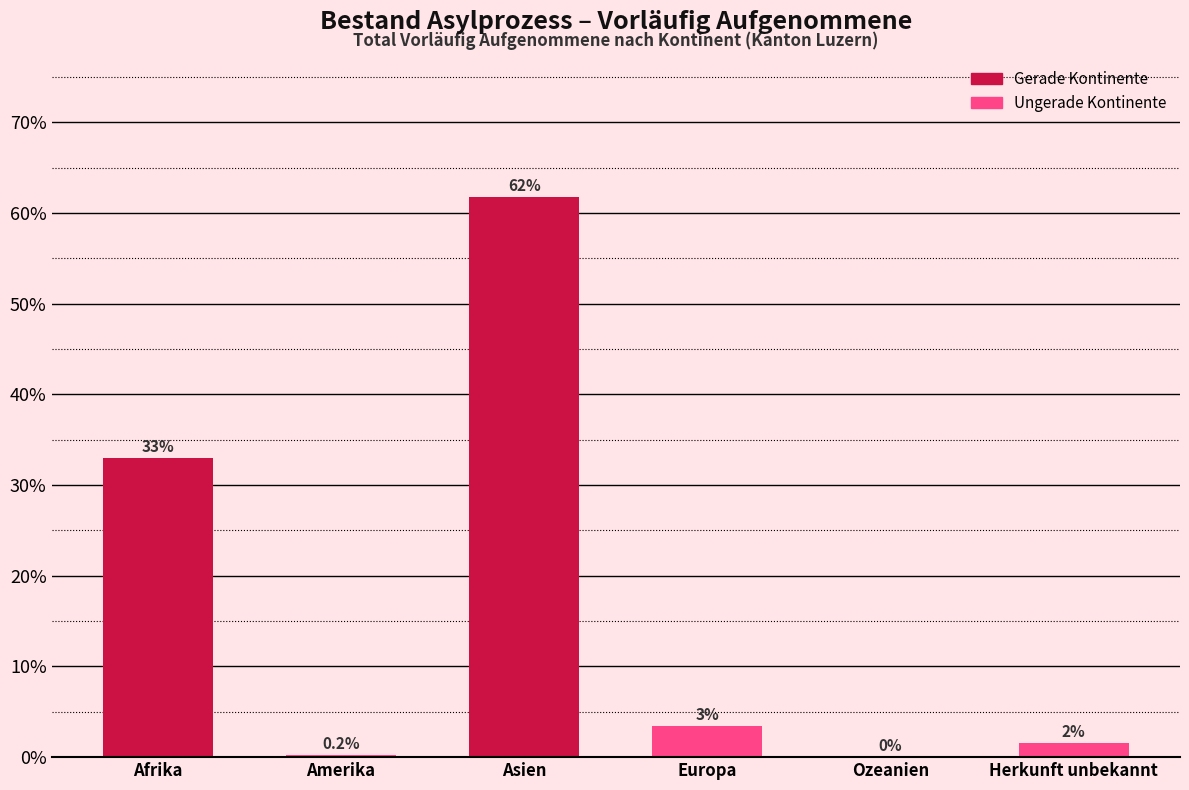

What is the sum of all values?

100.0